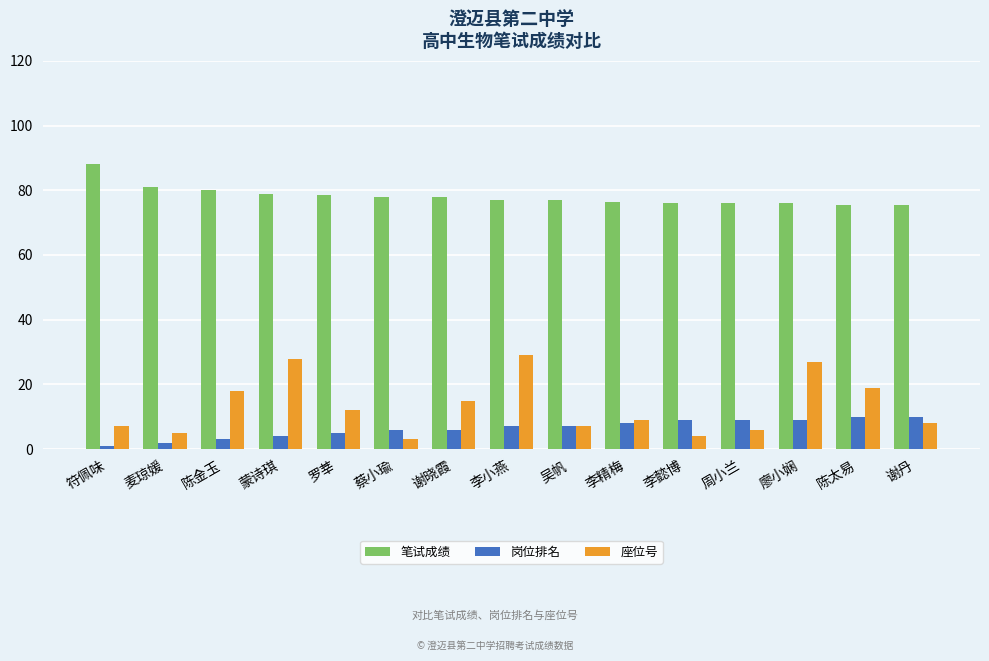

Does the chart contain any negative values?

No